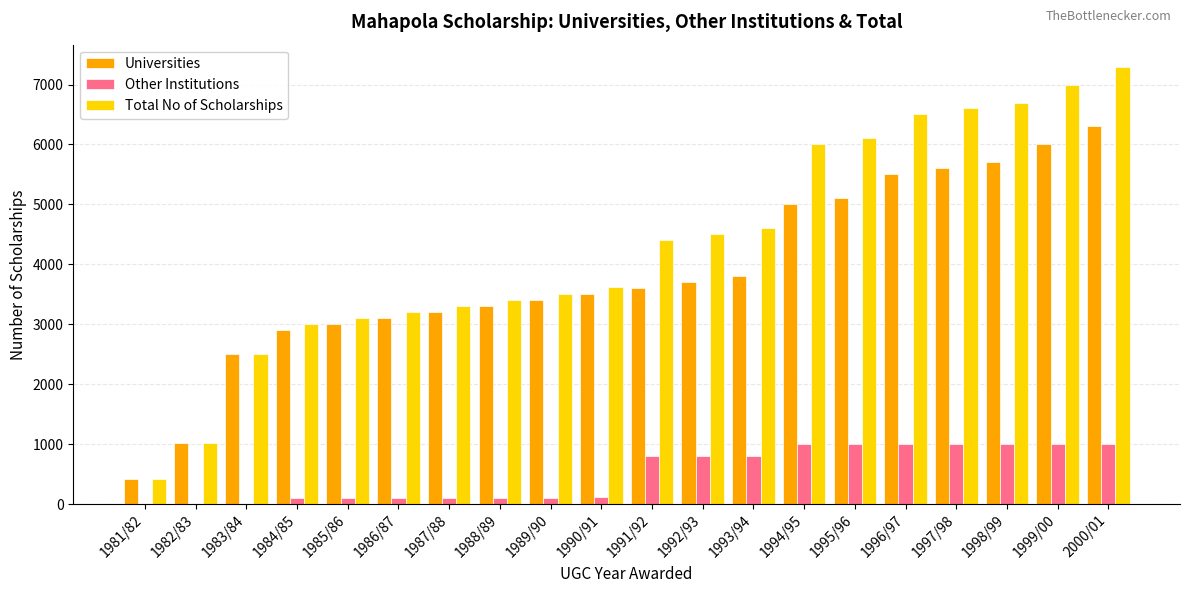

Count the number of categories in the chart.

20